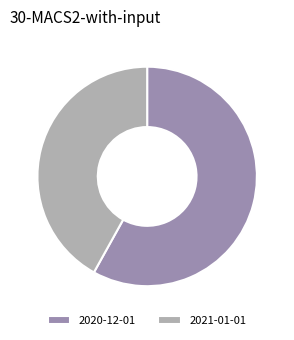

The 2020-12-01 slice represents 58% of the pie. True or false?

True